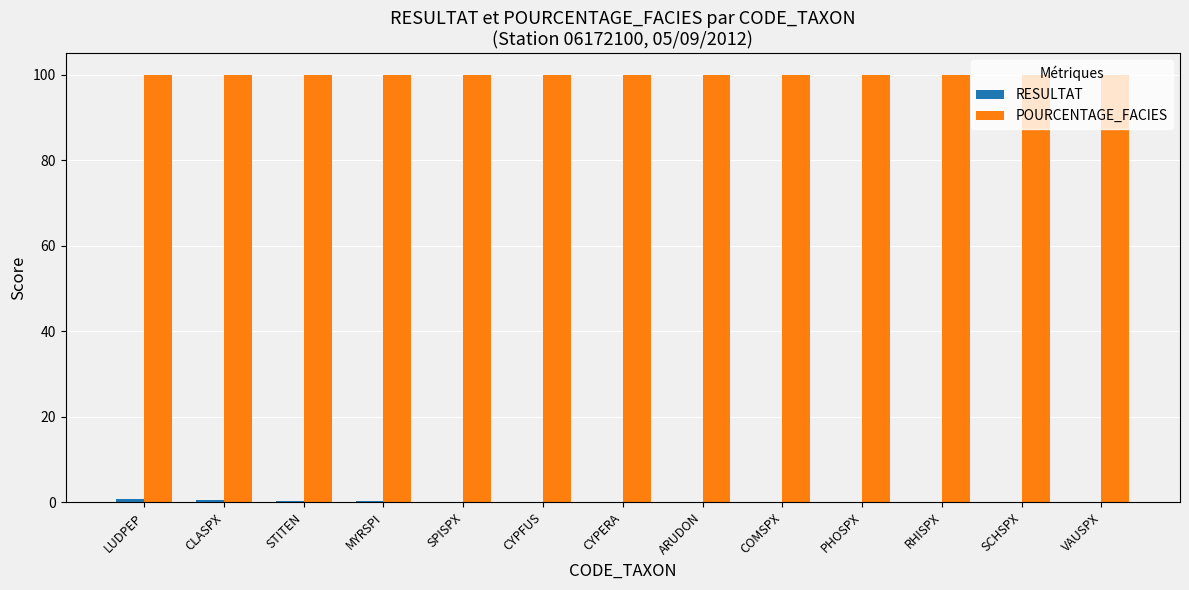

What is the sum of all POURCENTAGE_FACIES values?

1300.0